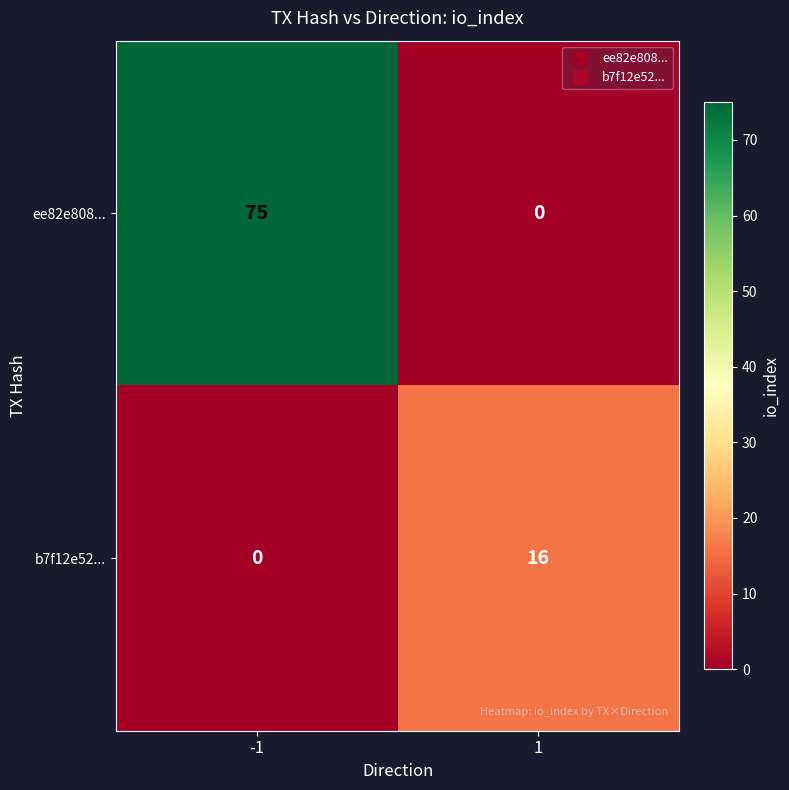

The ee82e808... series shows 75 at -1. True or false?

True